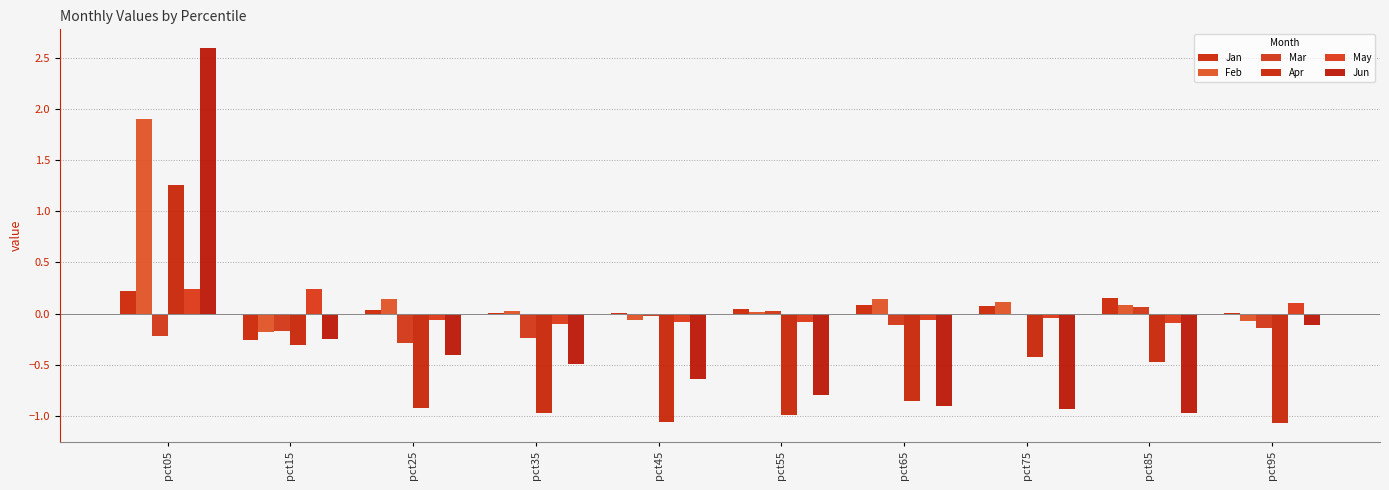

At pct65, list the series in order from smallest to largest.

Jun, Apr, Mar, May, Jan, Feb